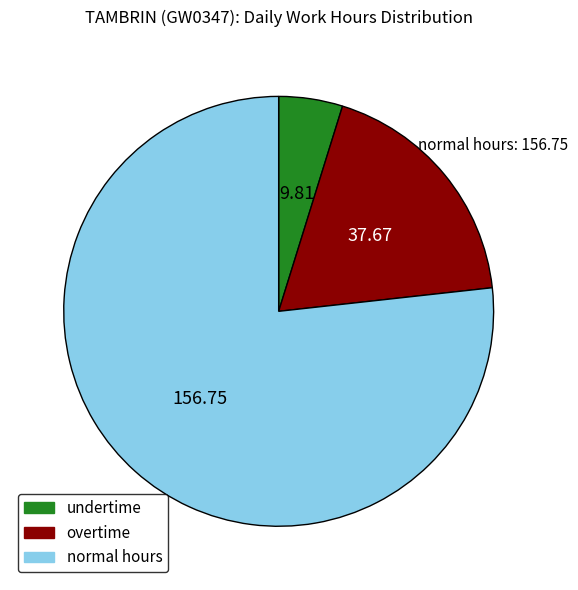

Which category accounts for the majority?

normal hours